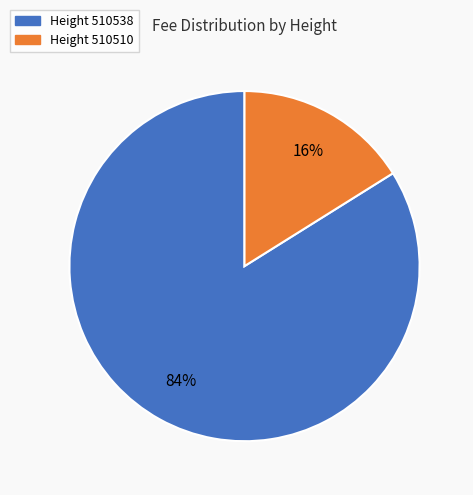

To the nearest percent, what is the difference between the largest and smallest slice percentages?

68%